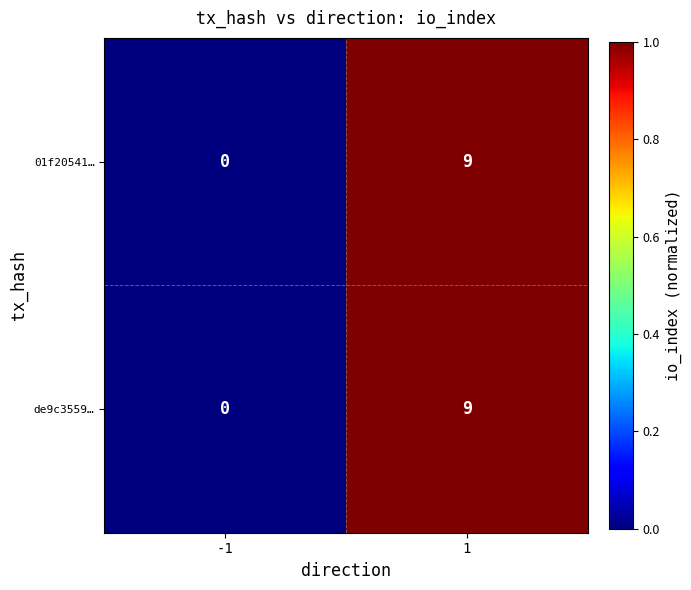

The value of de9c3559… at 1 is 14. True or false?

False